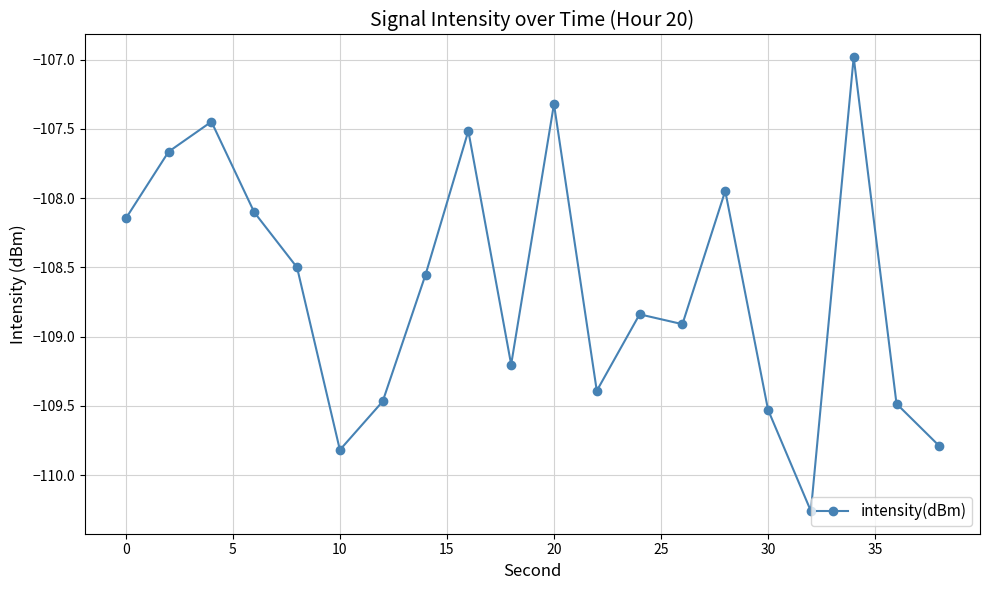

What is the greatest value displayed?

-107.0